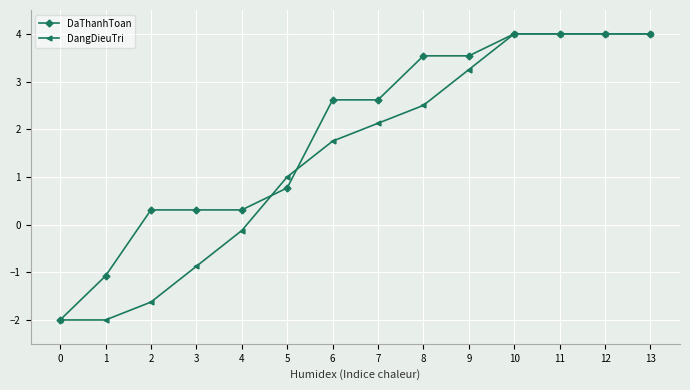

What is the maximum value shown in the chart?

4.0